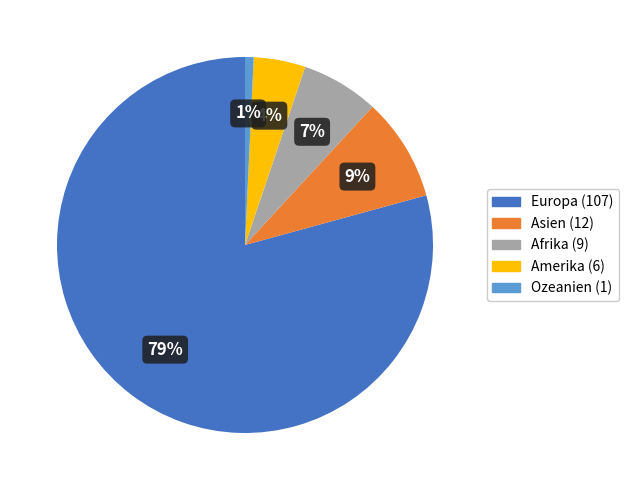

True or false: Europa accounts for 74% of the total.

False